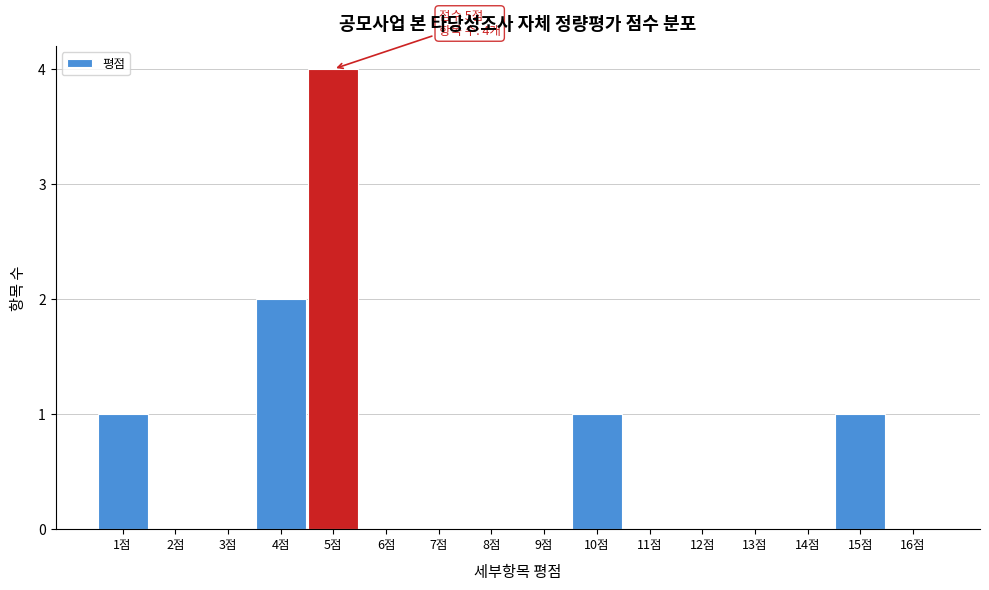

Which range on the x-axis has the tallest bar?

4.5 to 5.5